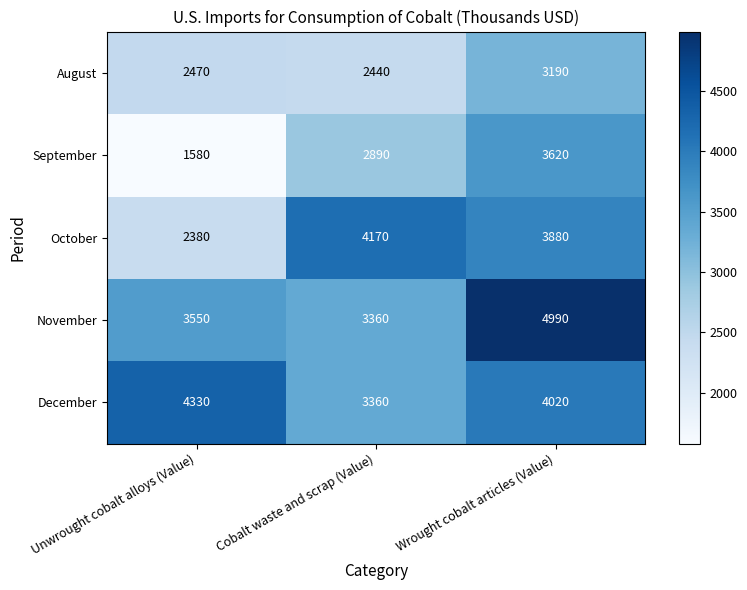

How many distinct data groups are displayed?

5